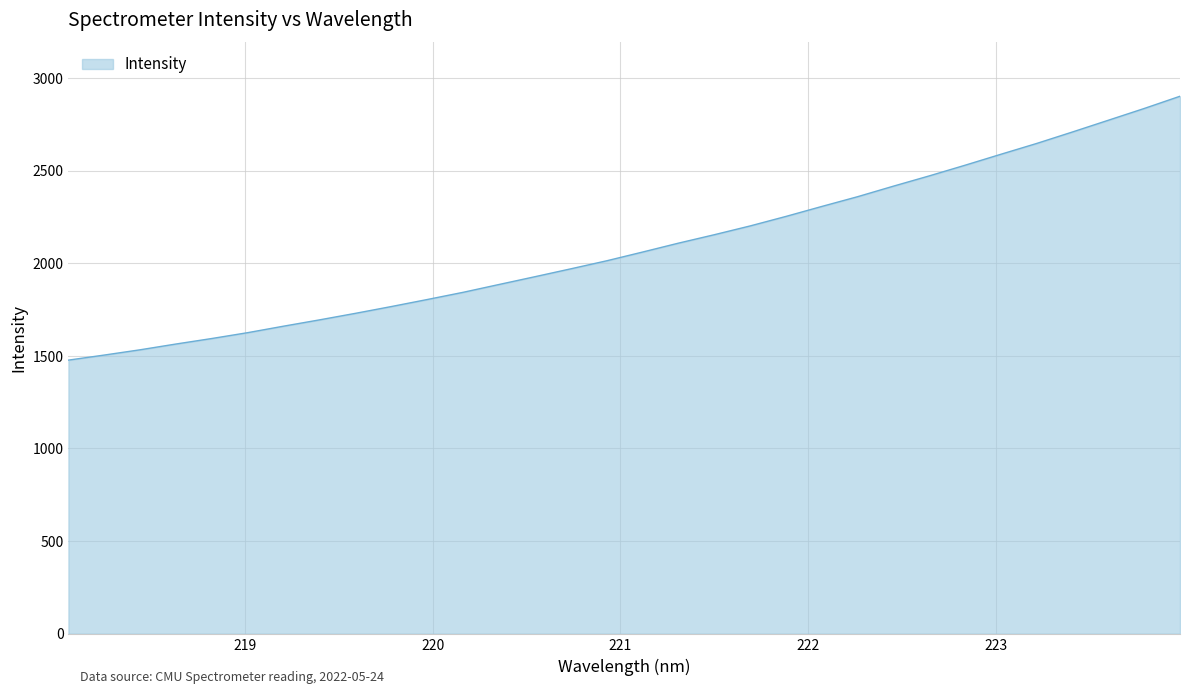

What is the difference between the maximum and second lowest values?

1397.4